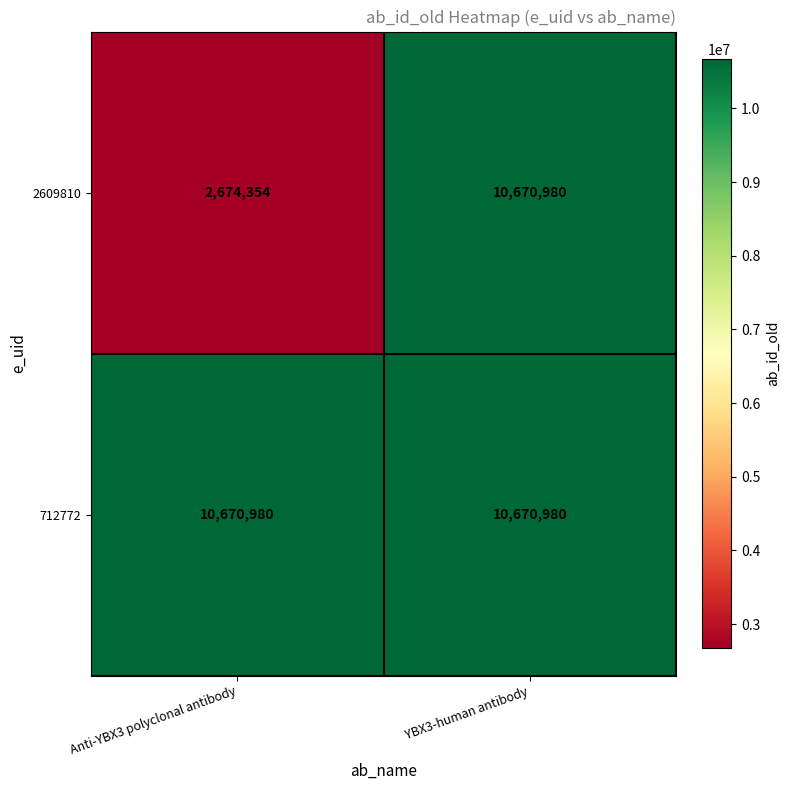

How many data points does each series have?

2